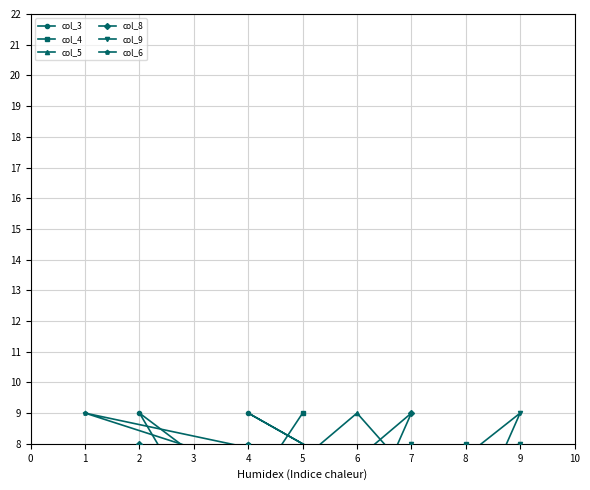

After their last crossing, which series has the higher values: col_4 or col_3?

col_4